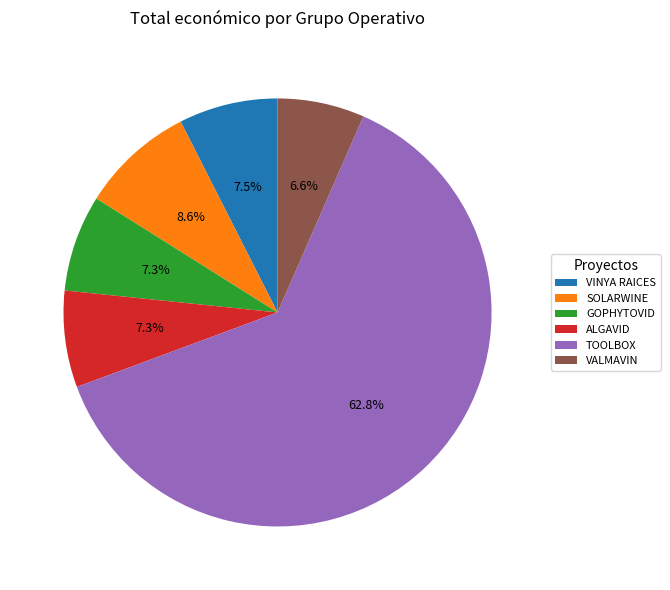

Which slice is the largest?

TOOLBOX